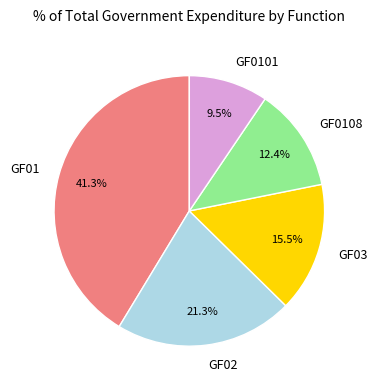

Is GF03 the majority of the pie?

No